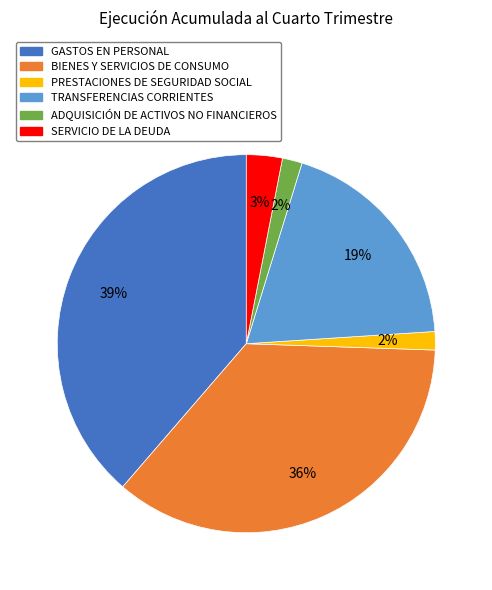

Is the sum of PRESTACIONES DE SEGURIDAD SOCIAL and GASTOS EN PERSONAL greater than half?

No